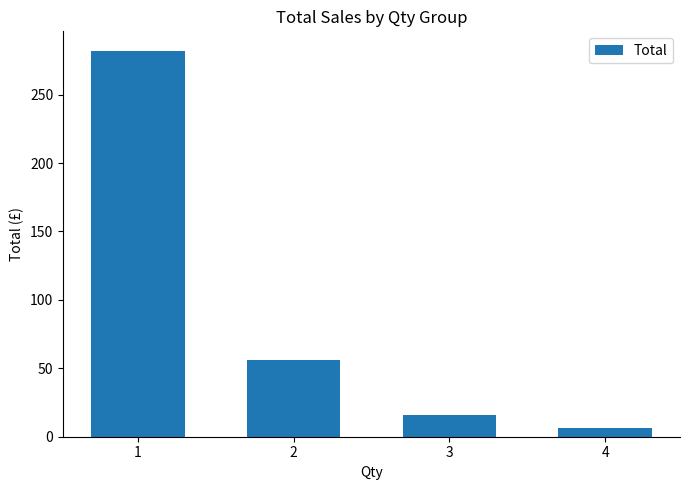

Reading left to right, list all the values displayed in this chart.

1=282.1	2=56.3	3=15.7	4=6.1